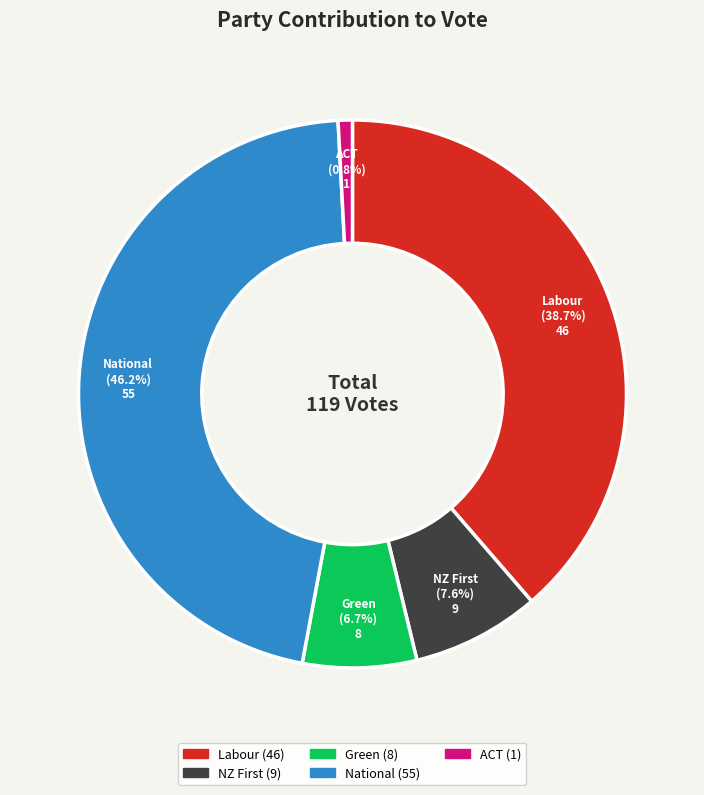

What percentage is the National slice, to the nearest percent?

46%